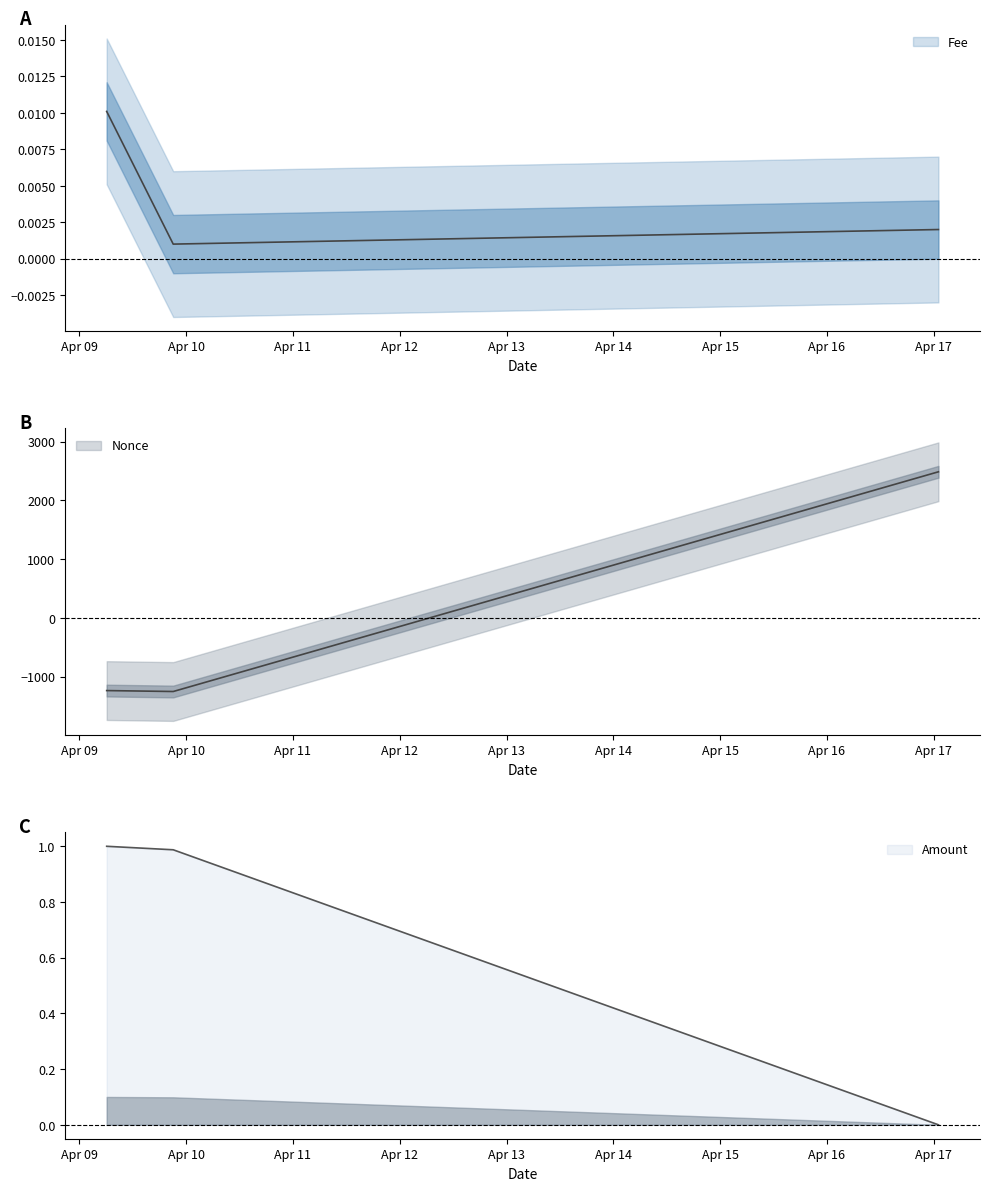

Does the chart display data point markers on the line(s)?

No